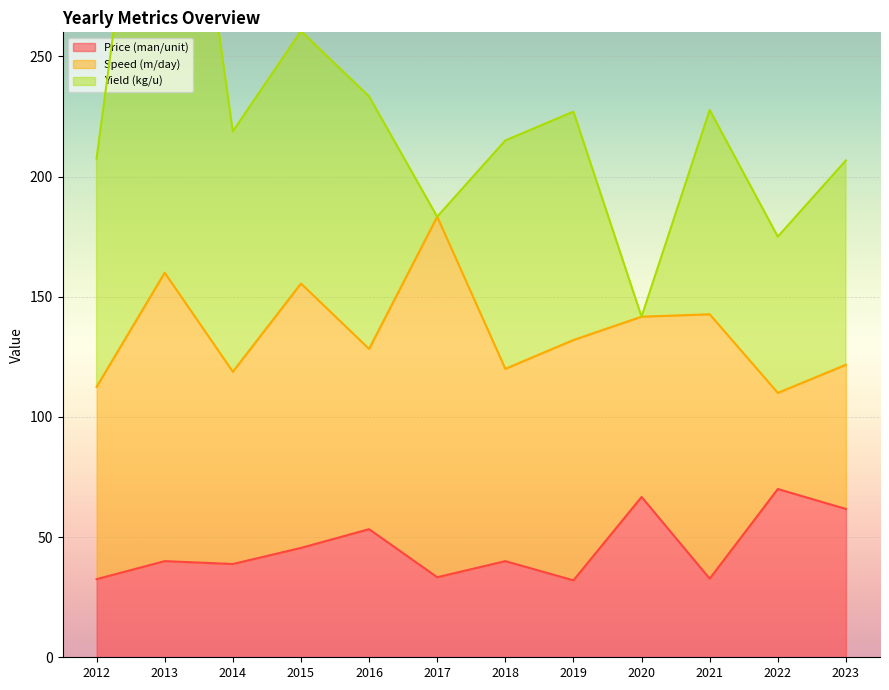

What is the maximum value shown in the chart?

260.0